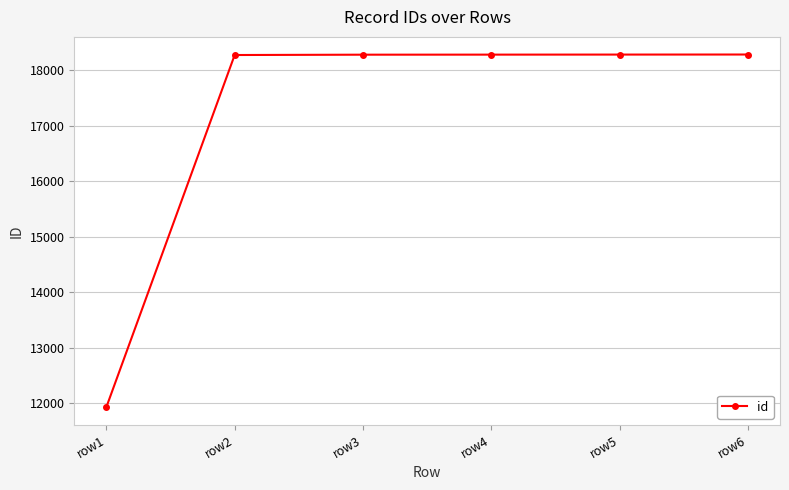

What is the difference between the maximum and minimum values?

6351